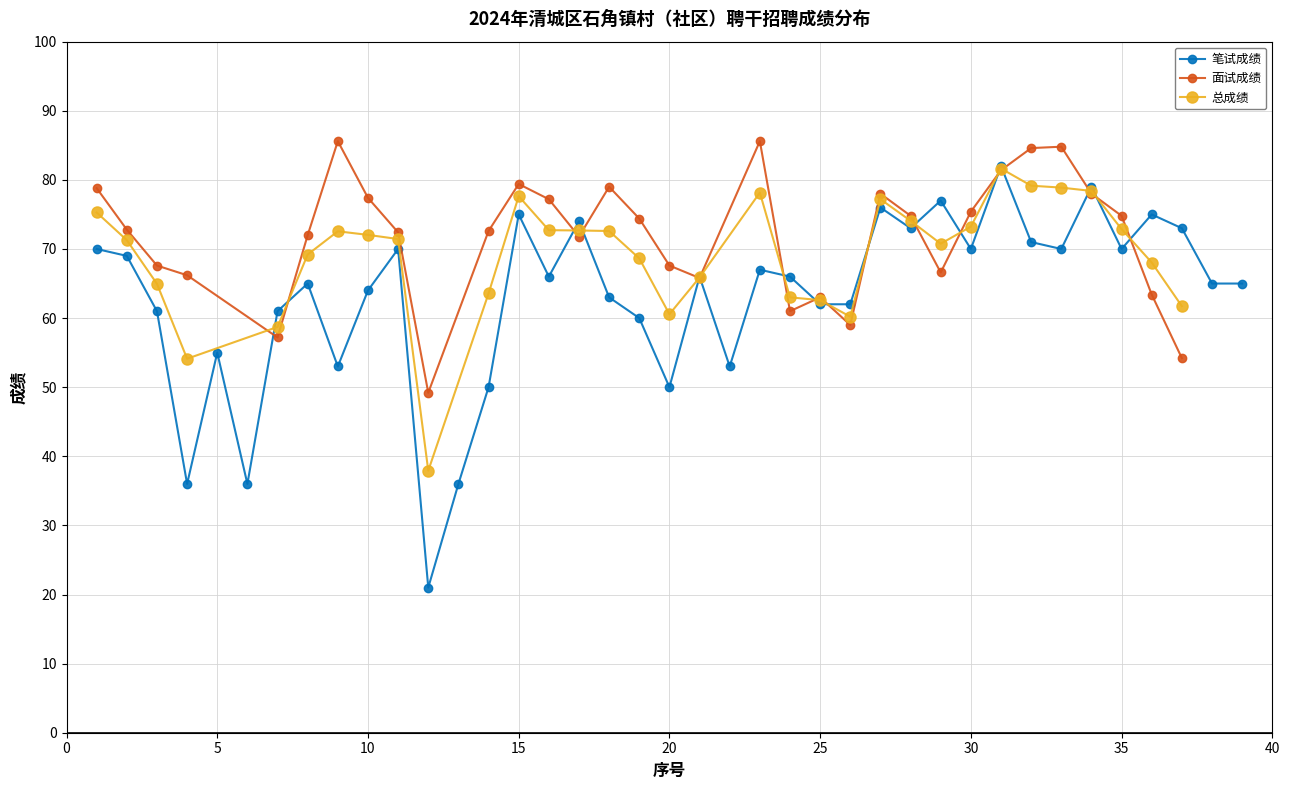

What are all the series names shown in the legend?

笔试成绩, 面试成绩, 总成绩